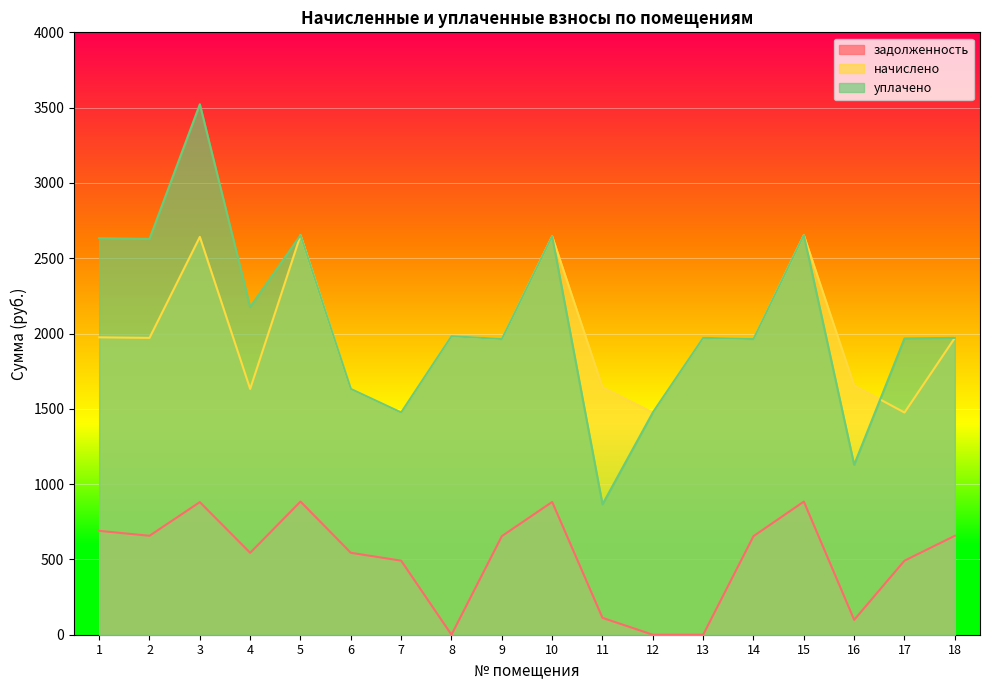

The уплачено series shows 966.0 at 12. True or false?

False